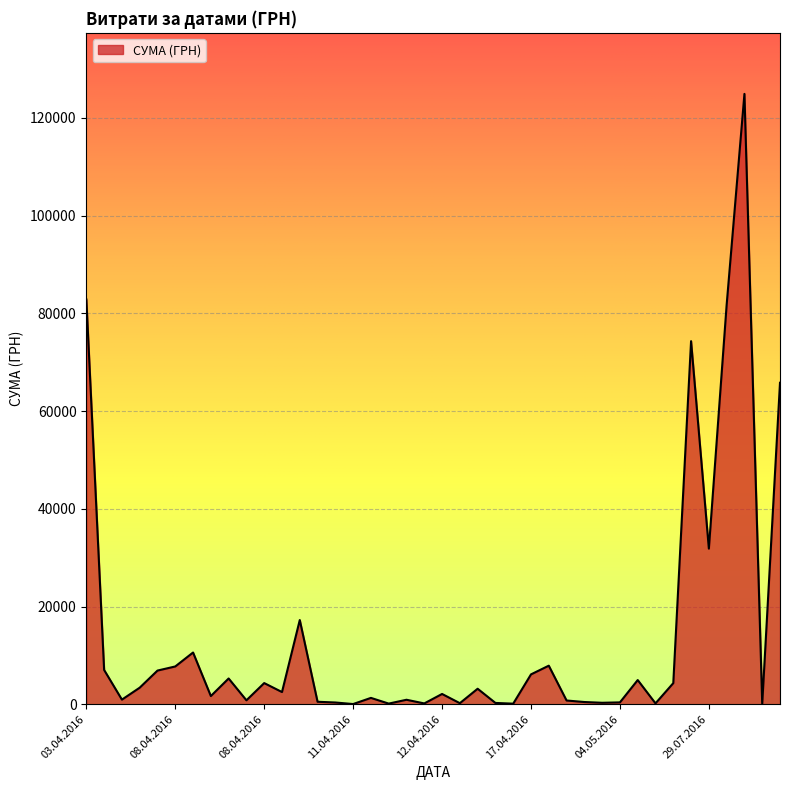

What is the greatest value displayed?

124904.8